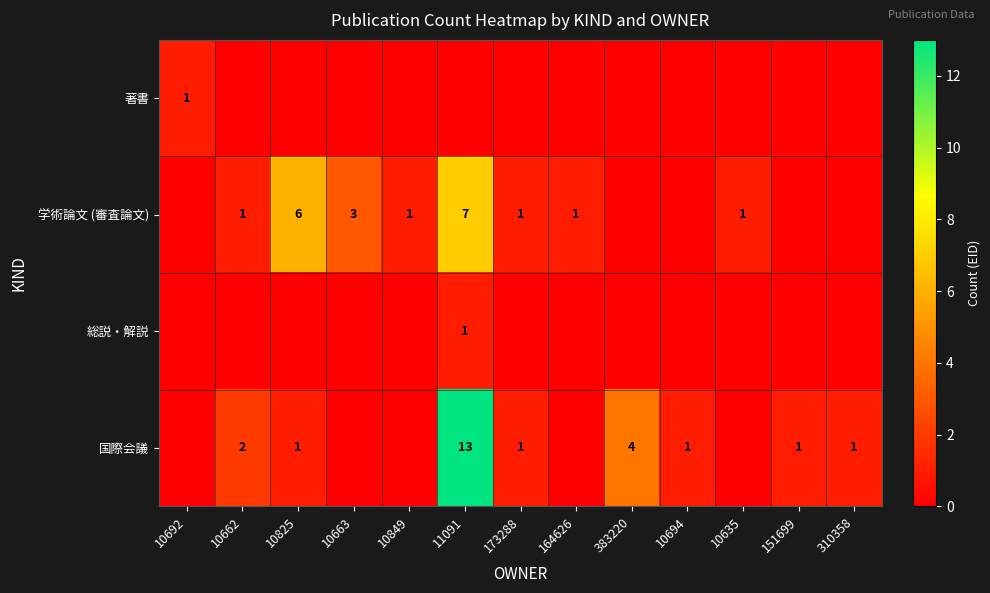

What is the difference between the highest and lowest values at 10825?

6